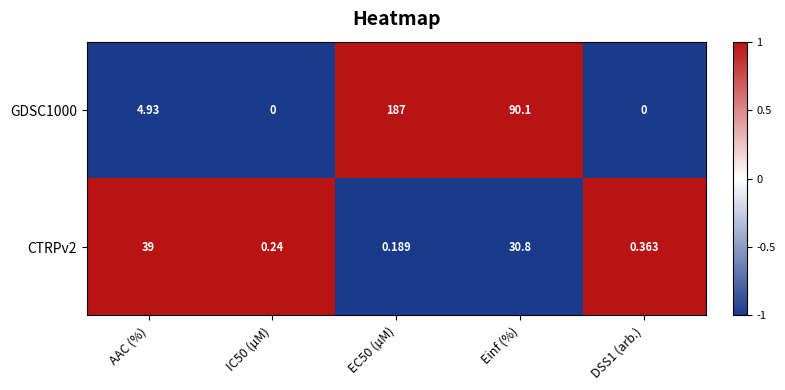

List the series in order of their overall mean, highest first.

GDSC1000, CTRPv2